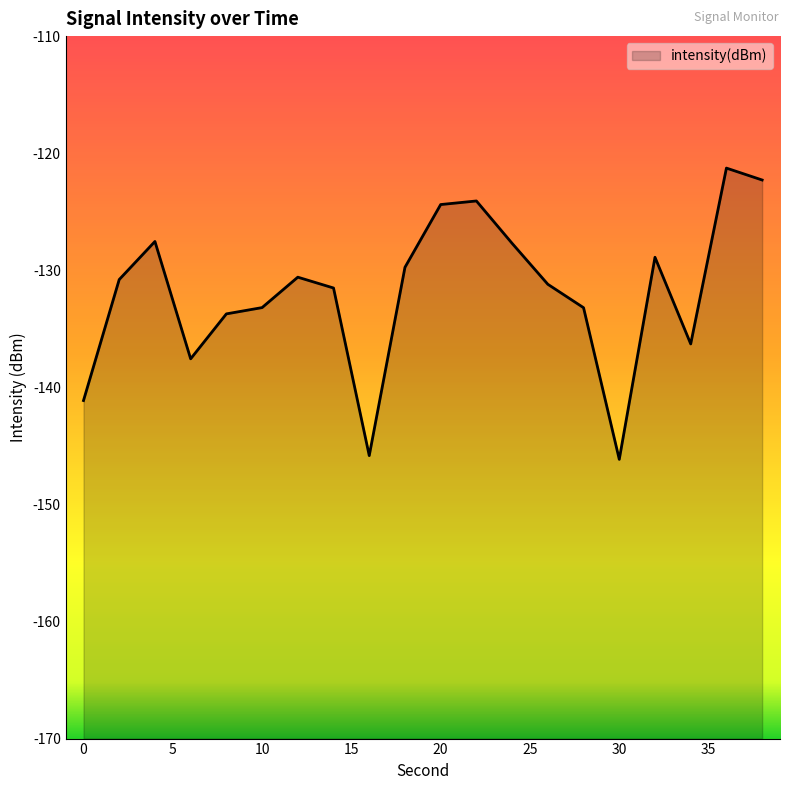

How many categories are shown in the chart?

20